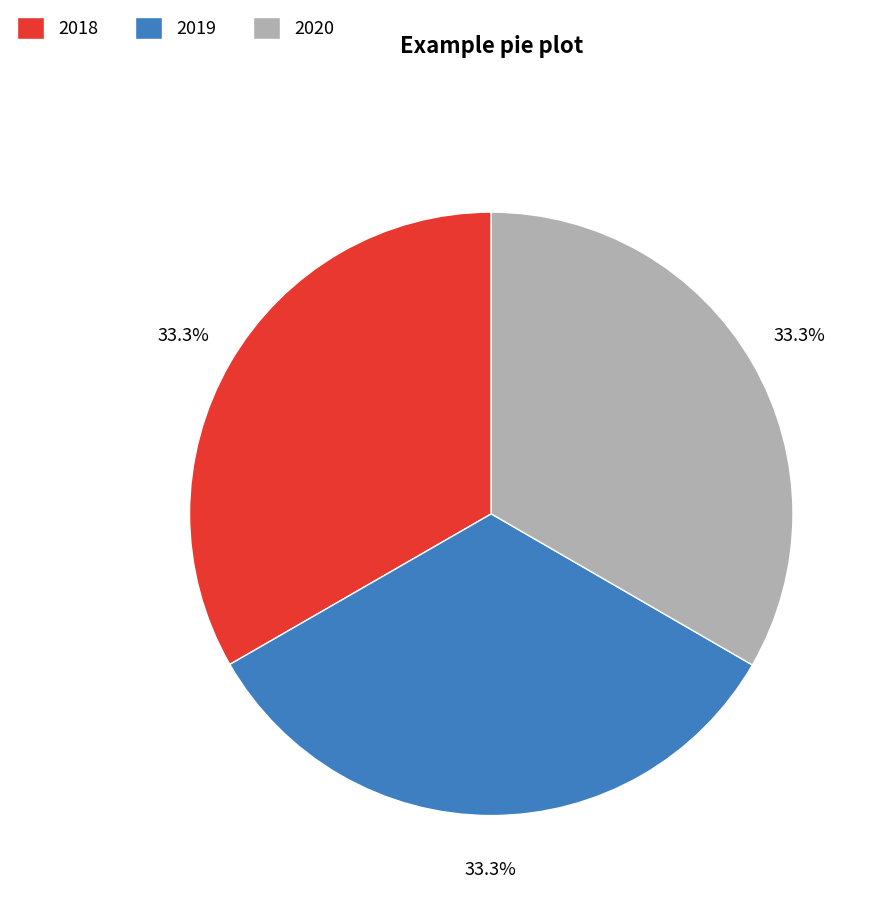

To the nearest percent, what portion does 2019 represent?

33%